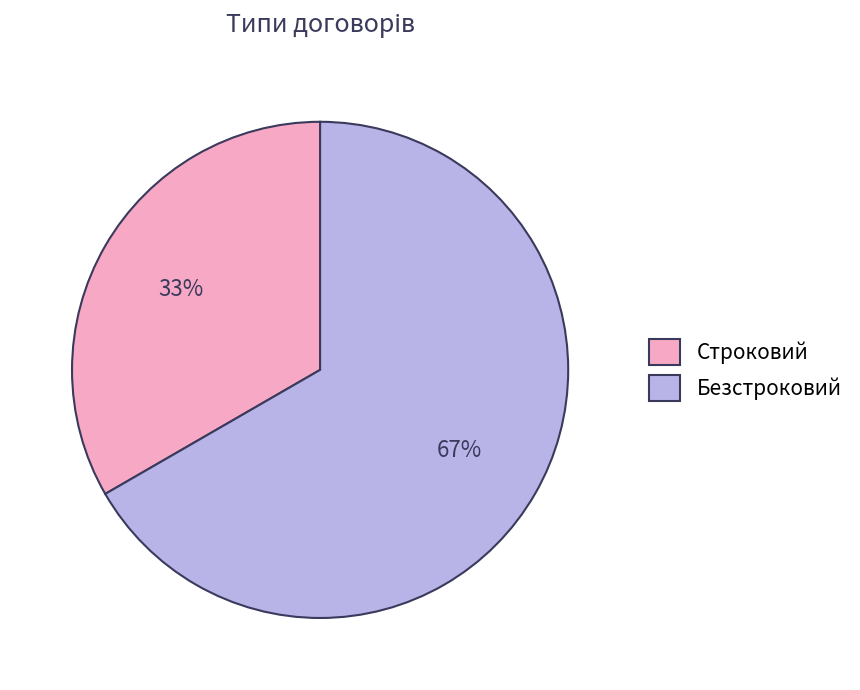

What is the ratio of the value at Безстроковий to the value at Строковий?

2.0